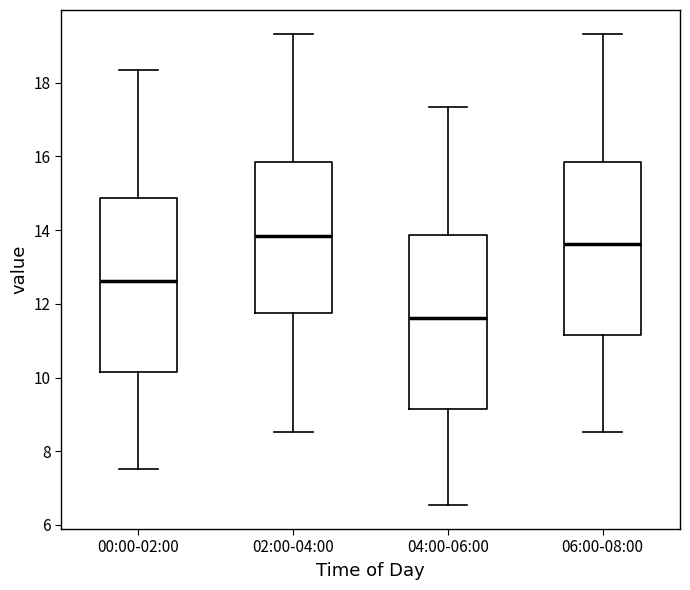

Where is the upper edge of the box for 00:00-02:00 on the y-axis? The values are not printed on the chart, so give them approximately, as read against the axis.

14.8